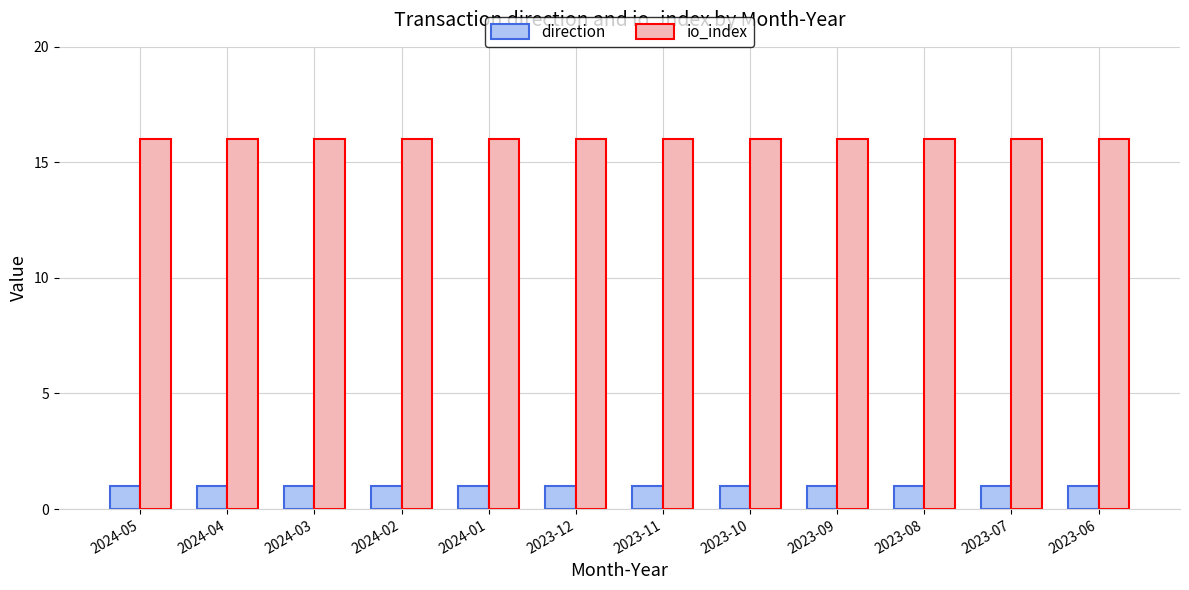

What is the value of the direction bar at the 8th from the left?

1